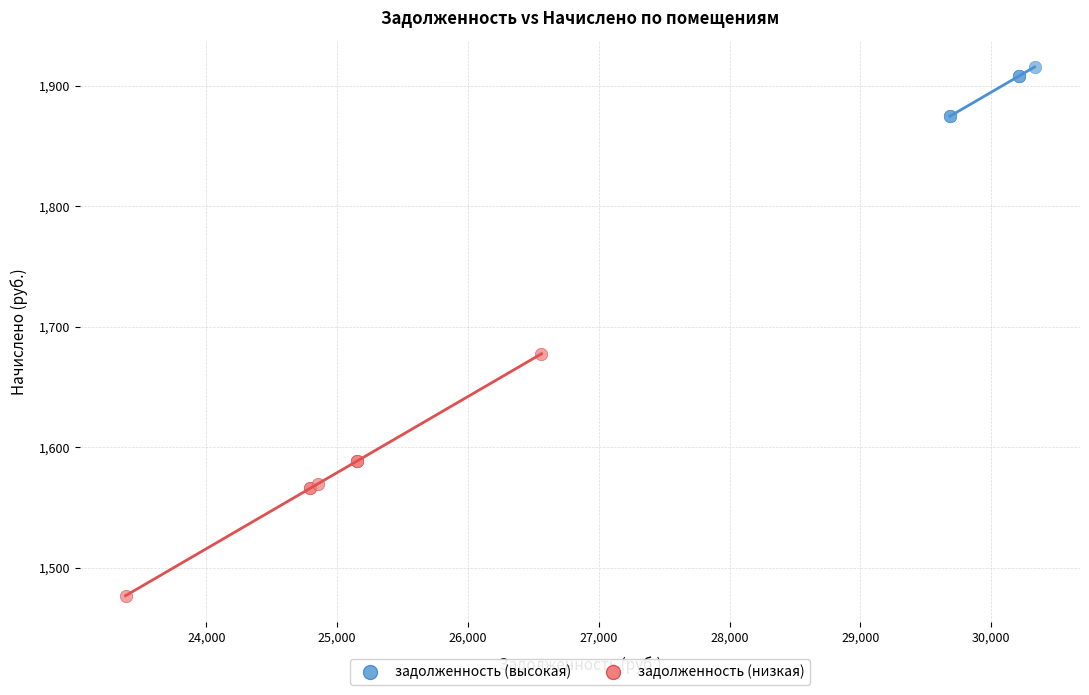

Which series reaches the maximum Y coordinate?

задолженность (высокая)